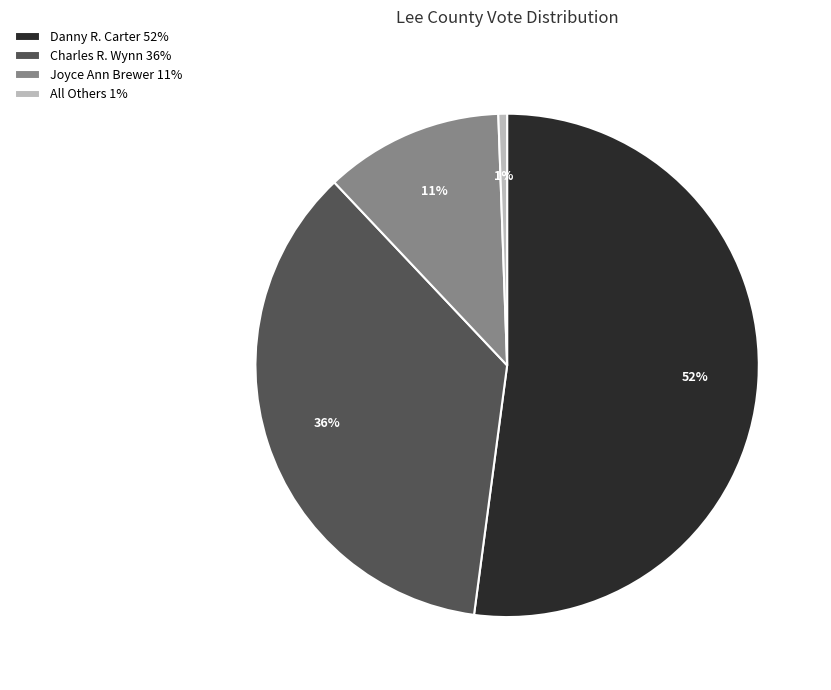

To the nearest percent, what is the combined percentage of All Others and Danny R. Carter?

53%